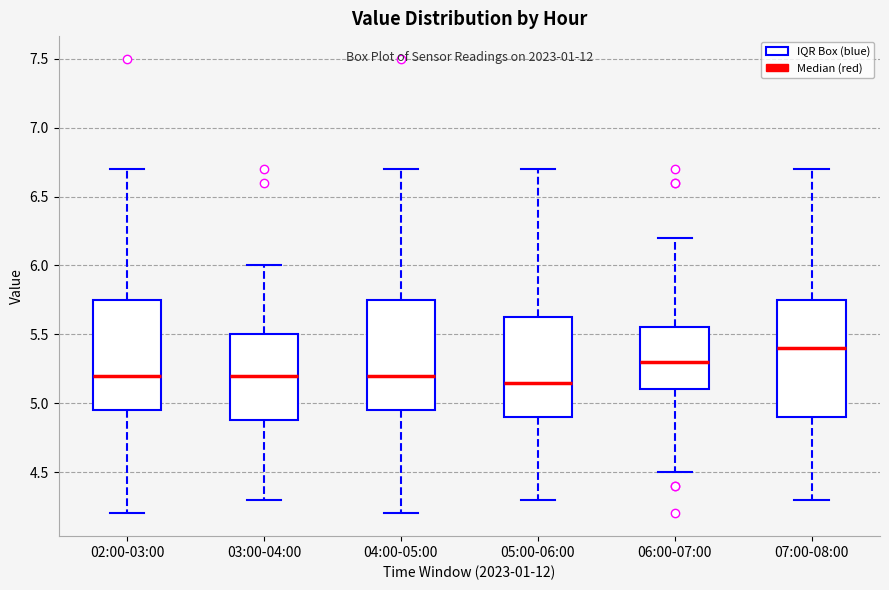

Where is the upper edge of the box for 04:00-05:00 on the y-axis? The values are not printed on the chart, so give them approximately, as read against the axis.

5.75